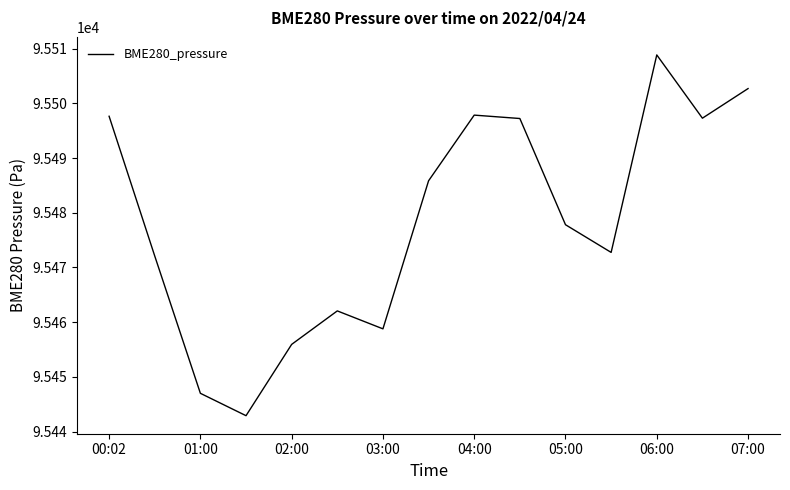

What is the smallest value displayed?

95442.9